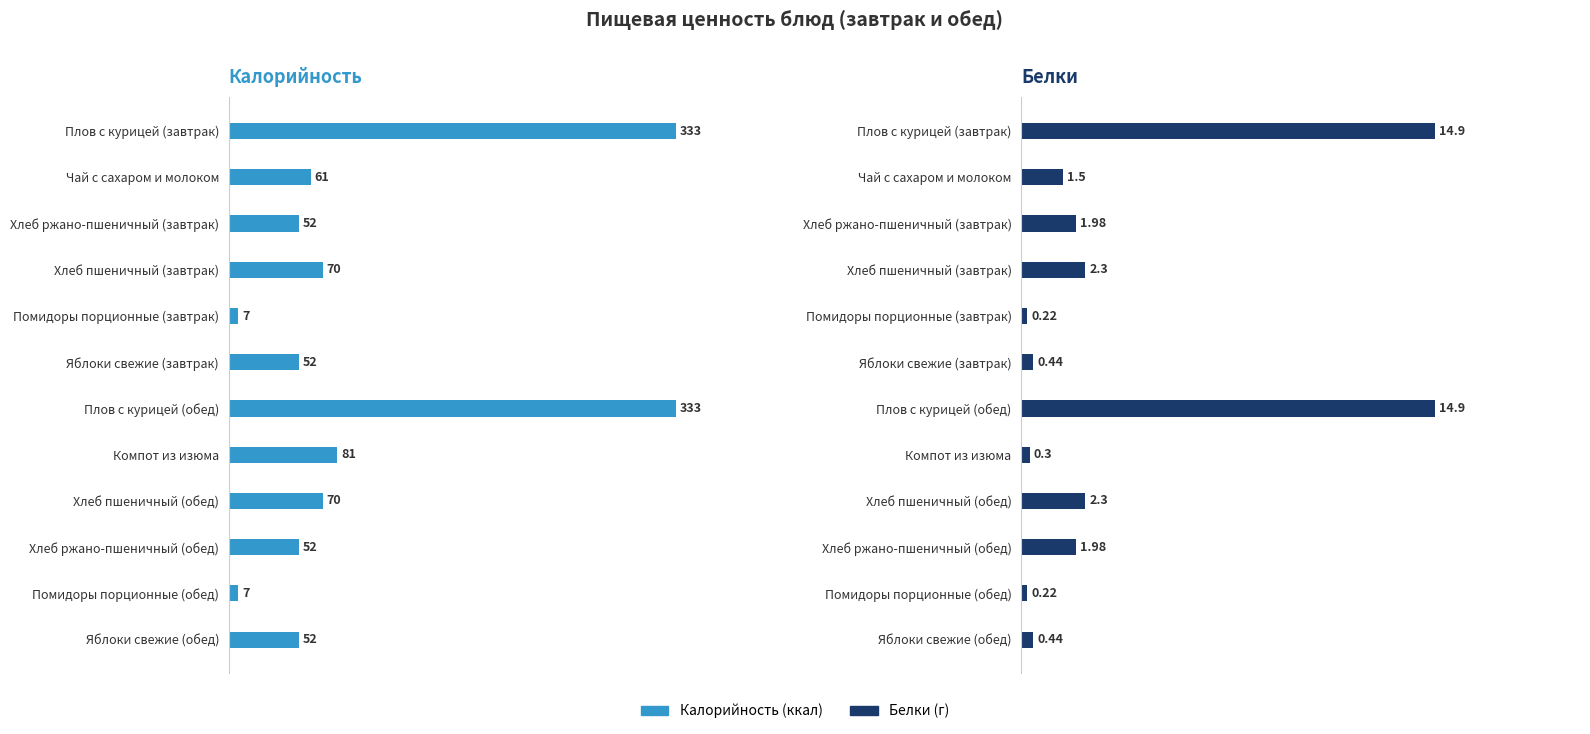

What are all the series names shown in the legend?

Калорийность, Белки